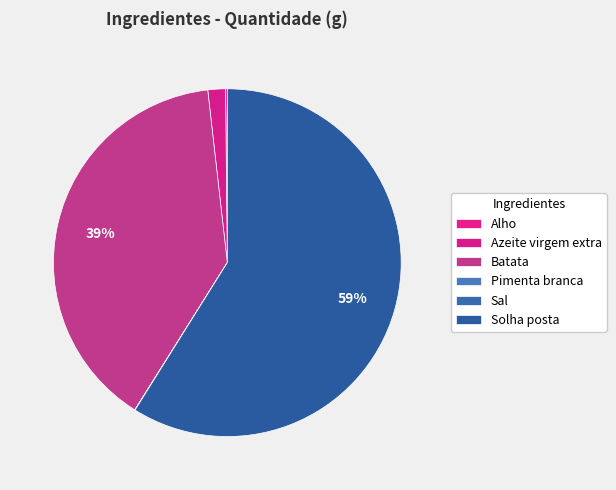

How many slices are in this pie chart?

6